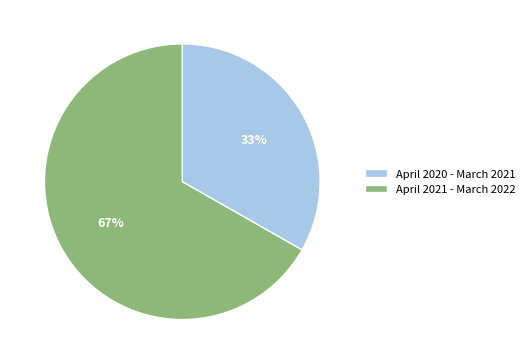

What percentage is the April 2021 - March 2022 slice, to the nearest percent?

67%